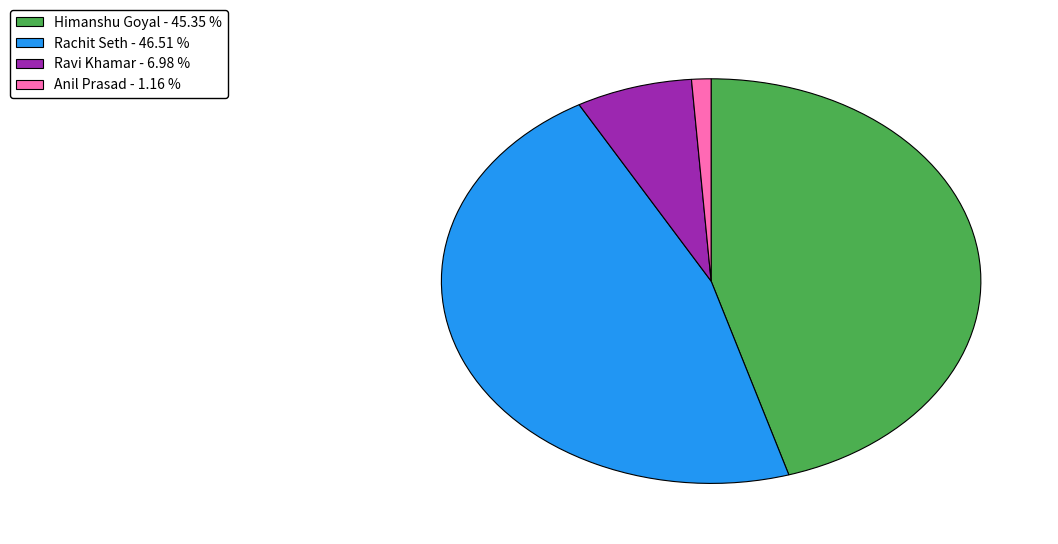

Is there any slice that represents more than half of the pie?

No